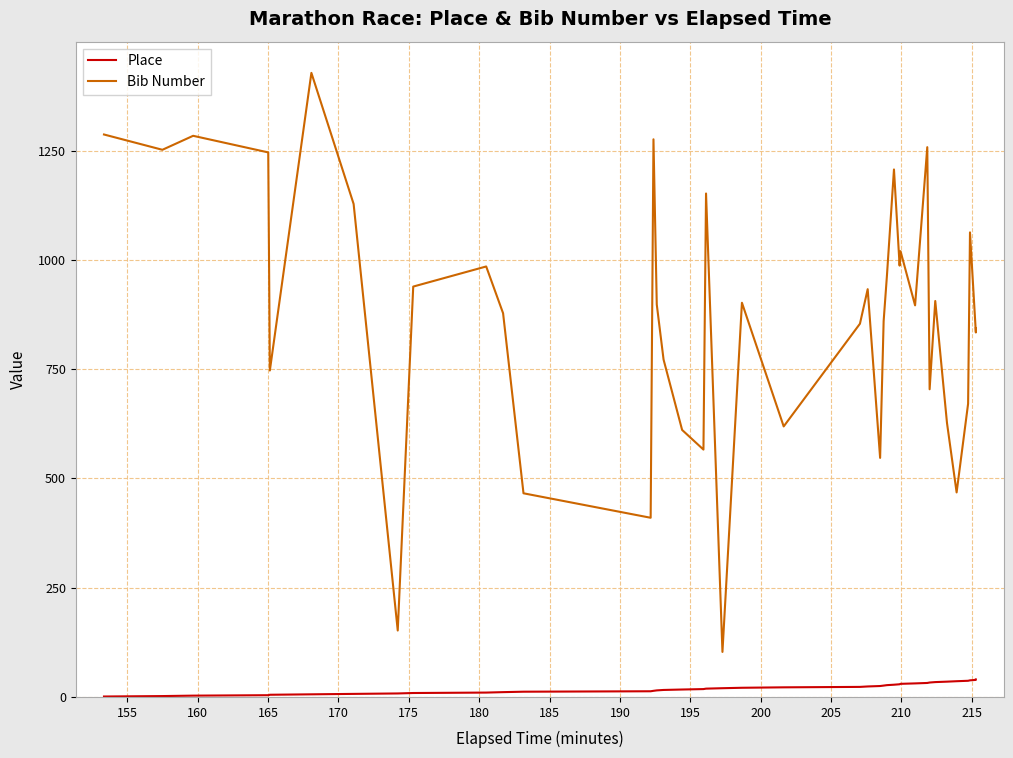

Reading left to right, what are all the values shown in this chart?

Place: 1	2	3	4	5	6	7	8	9	10	11	12	13	14	15	16	17	18	19	20	21	22	23	24	25	26	27	28	29	30	31	32	33	34	35	36	37	38	39	40
Bib Number: 1287	1252	1284	1246	747	1428	1128	152	939	985	878	466	410	1276	898	772	611	566	1152	103	902	619	854	933	547	860	964	1207	987	1020	896	1258	704	906	627	468	671	1063	834	844